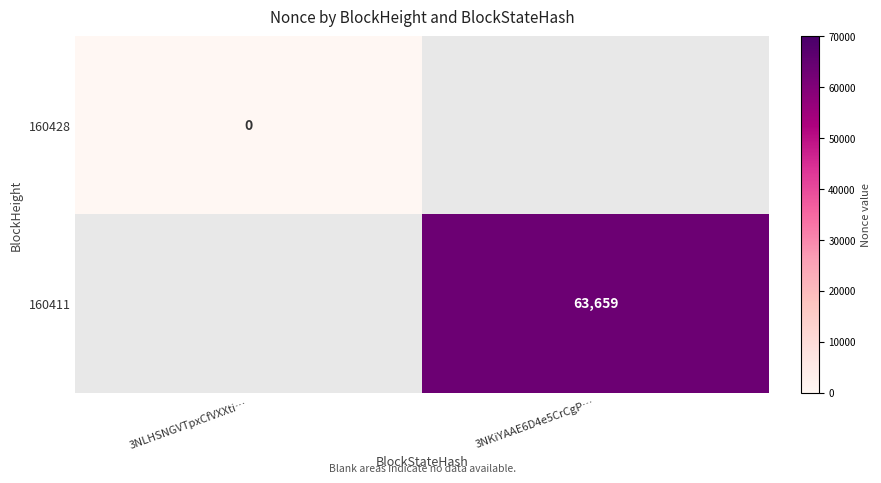

Rank the series by their maximum value, from highest to lowest.

160428, 160411